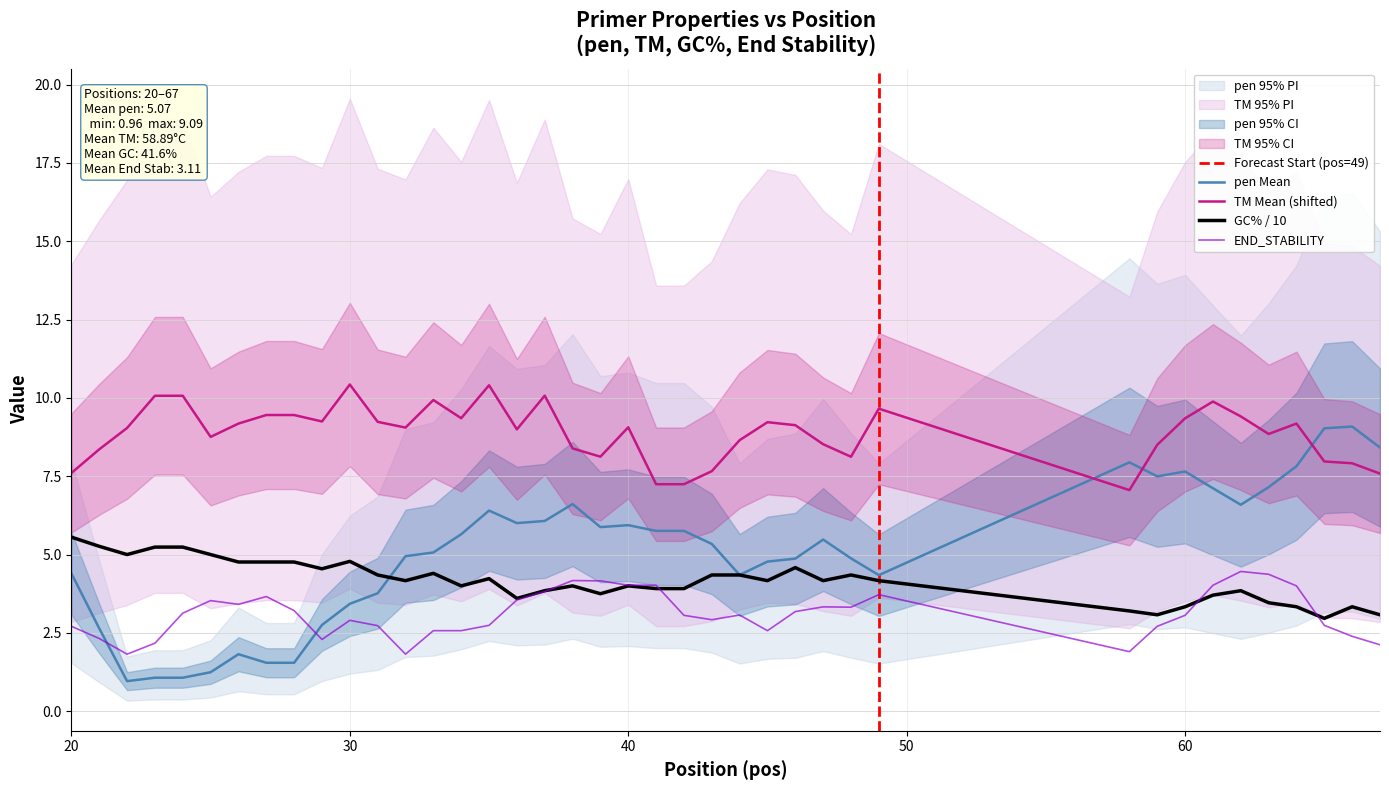

In PRIMER_LEFT_0_END_STABILITY, how many points are lower than both neighbors (excluding endpoints)?

8